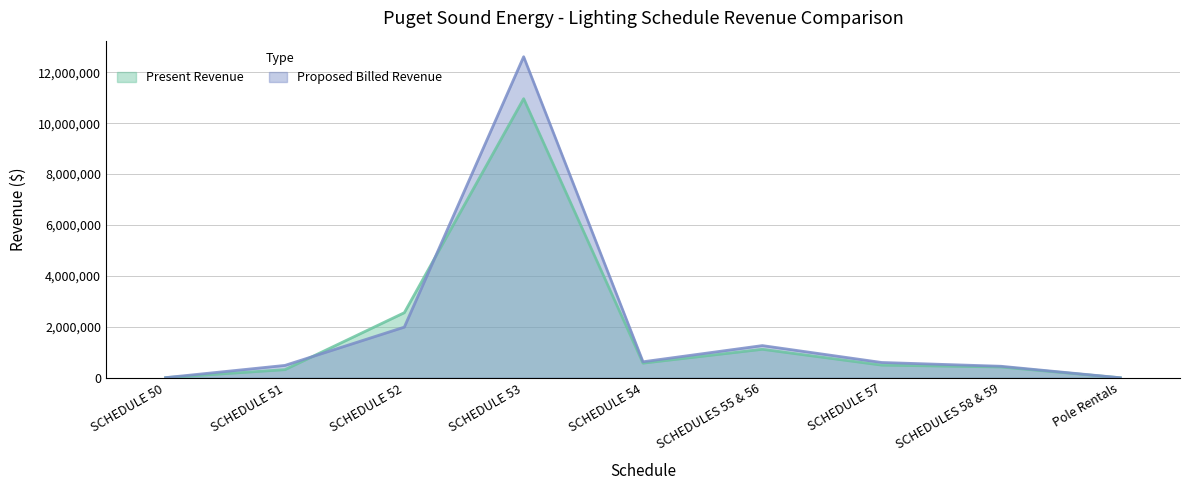

Where is the first local maximum for Proposed Billed Revenue?

SCHEDULE 53